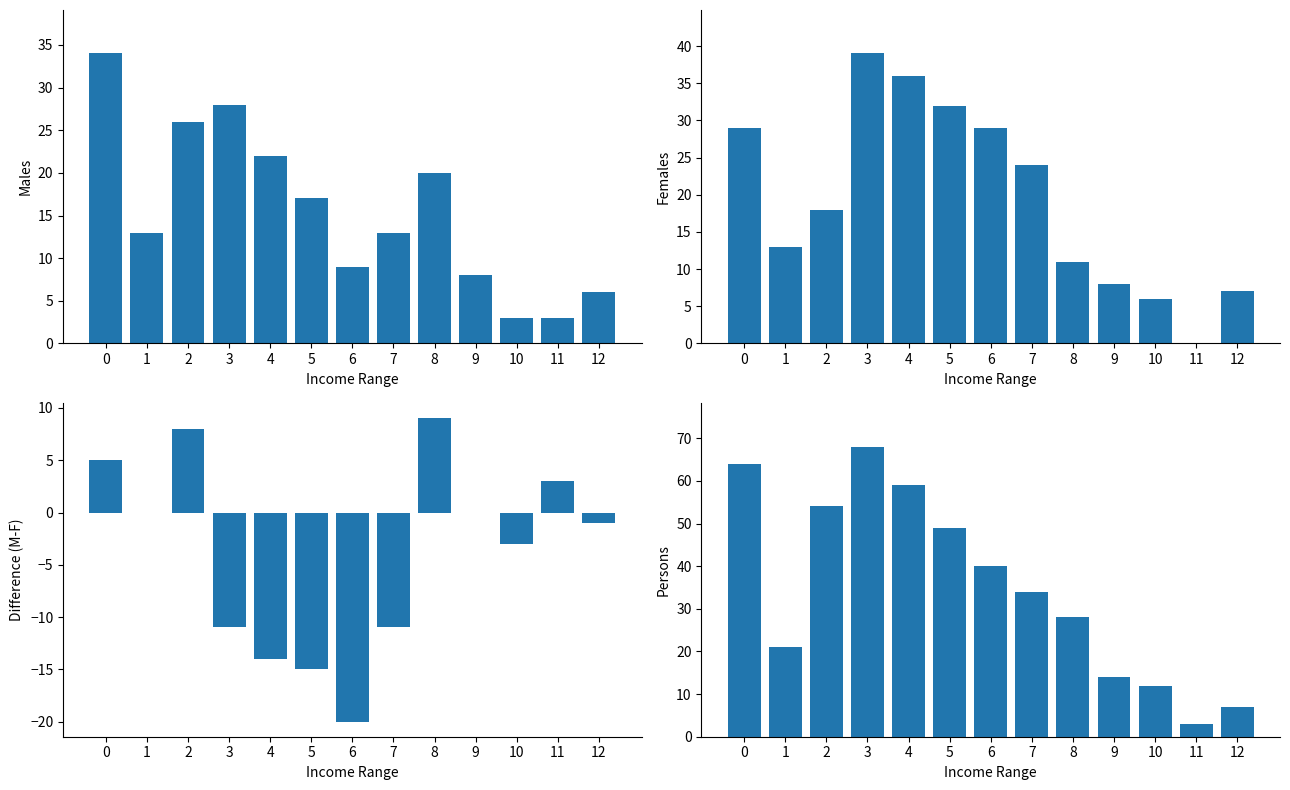

What is the difference between the second highest and minimum values in the Persons series?

61